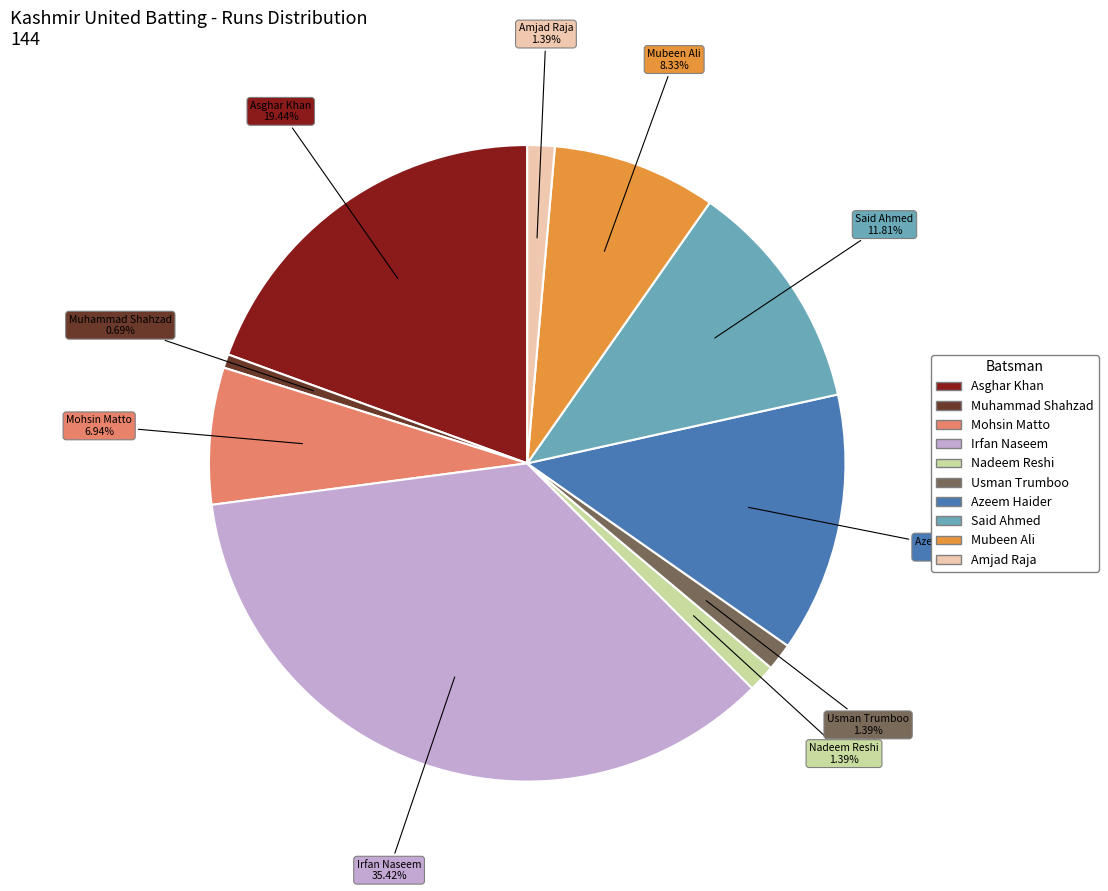

Is it true that Amjad Raja is 8% of the pie?

False